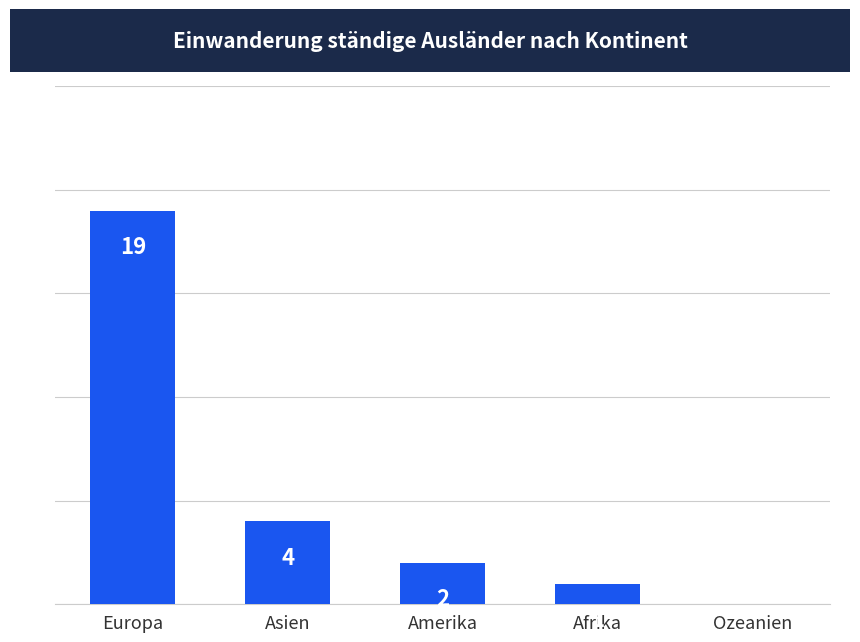

At which label does the data first exceed 2?

Europa